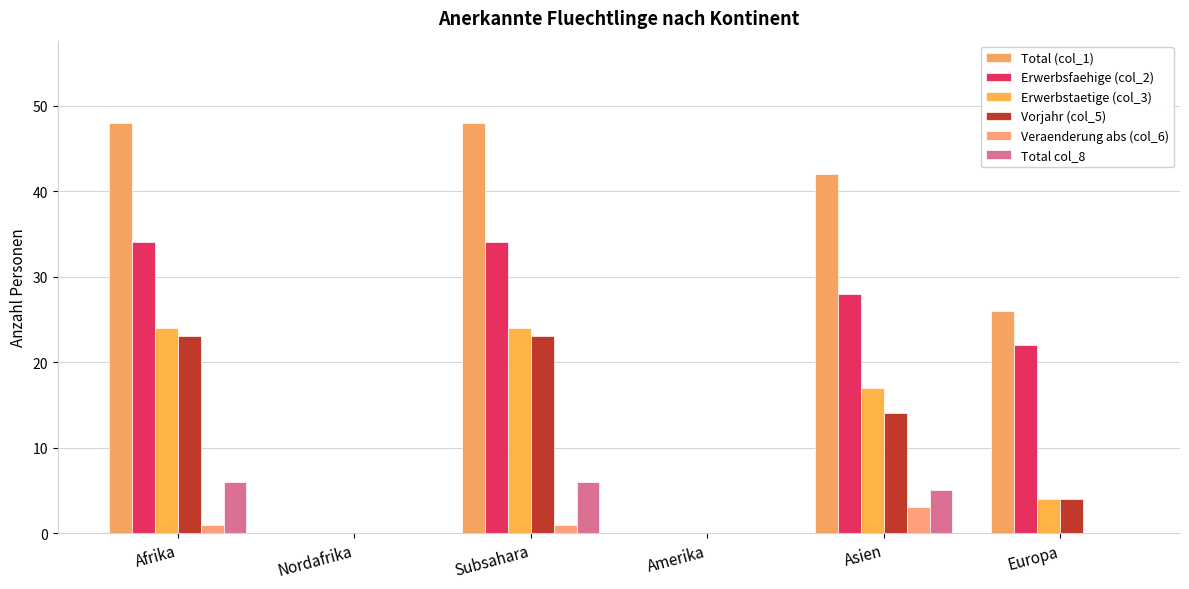

Count the number of categories in the chart.

6